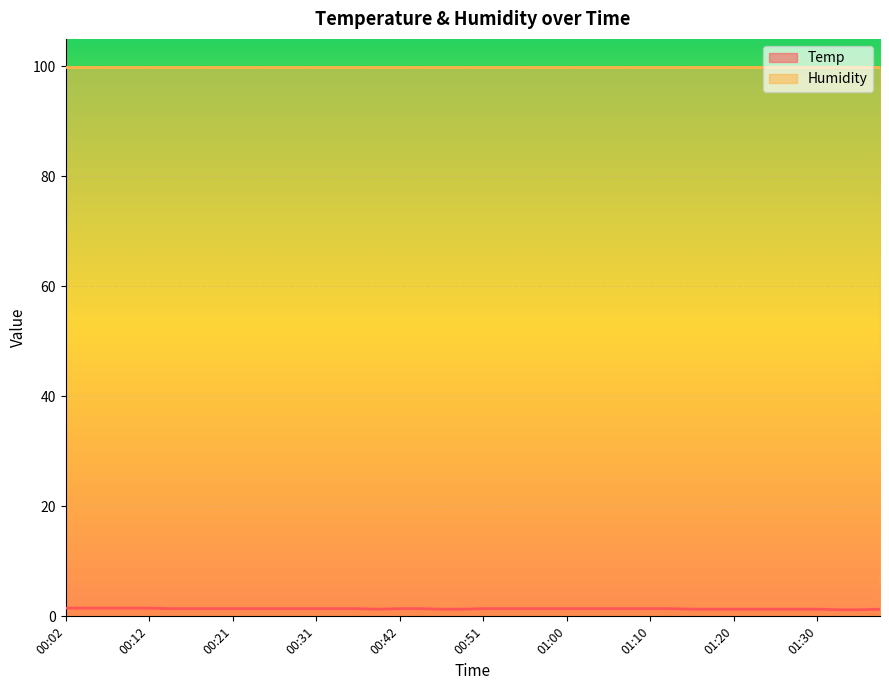

What is the difference between the second highest and second lowest values?

0.3